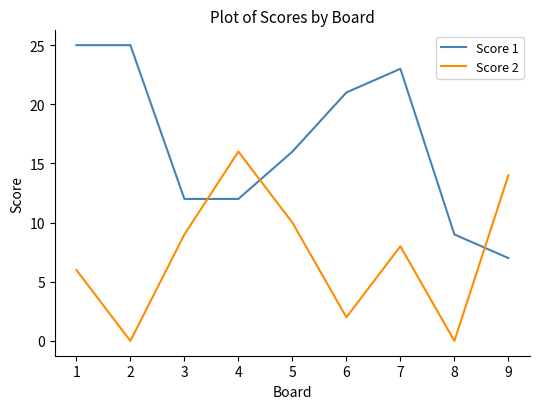

At which label is Score 2 closest to 8?

7